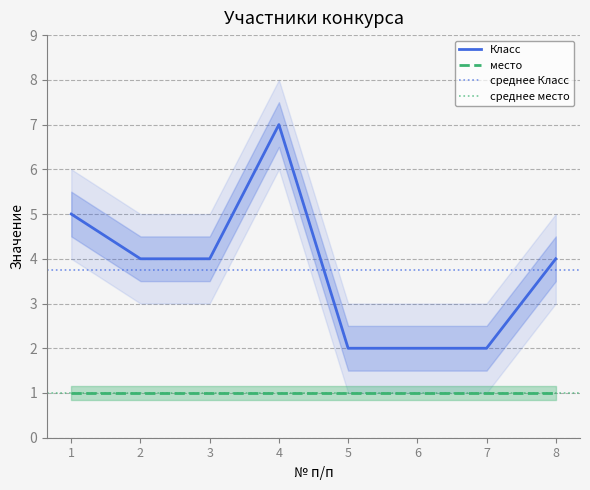

True or false: the data shows 3 at 6.

False